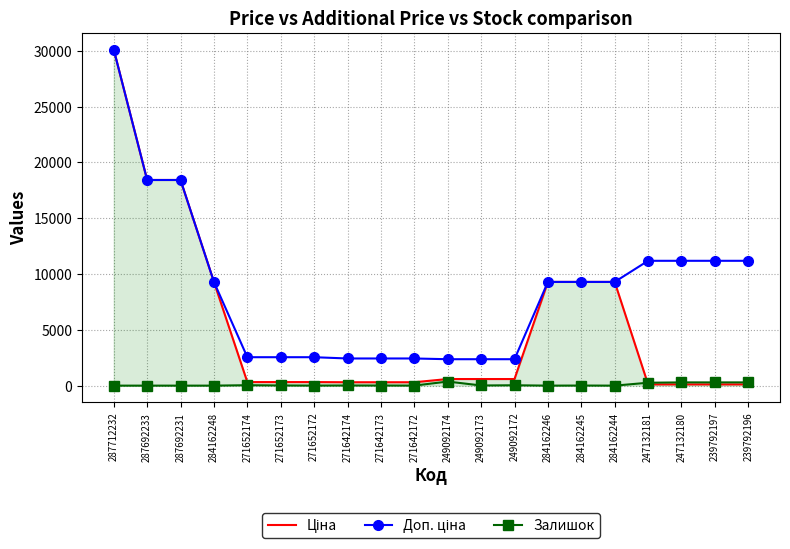

In Залишок, how many points are higher than both neighbors (excluding endpoints)?

6